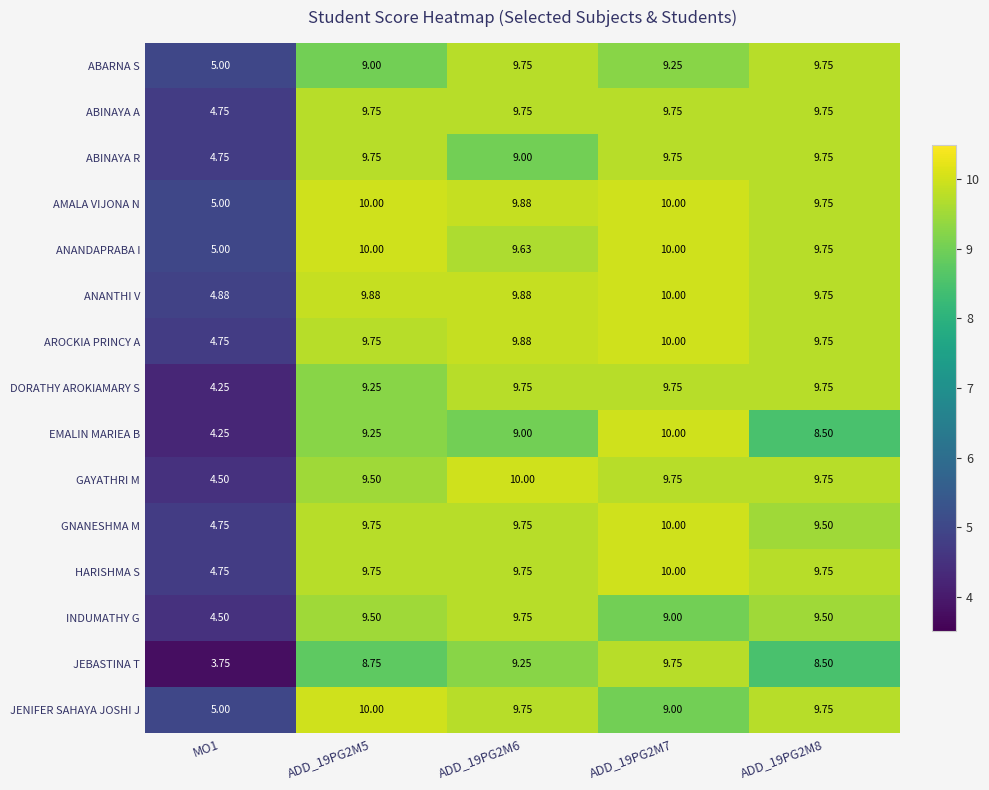

Which series has the largest total across all categories?

AMALA VIJONA N